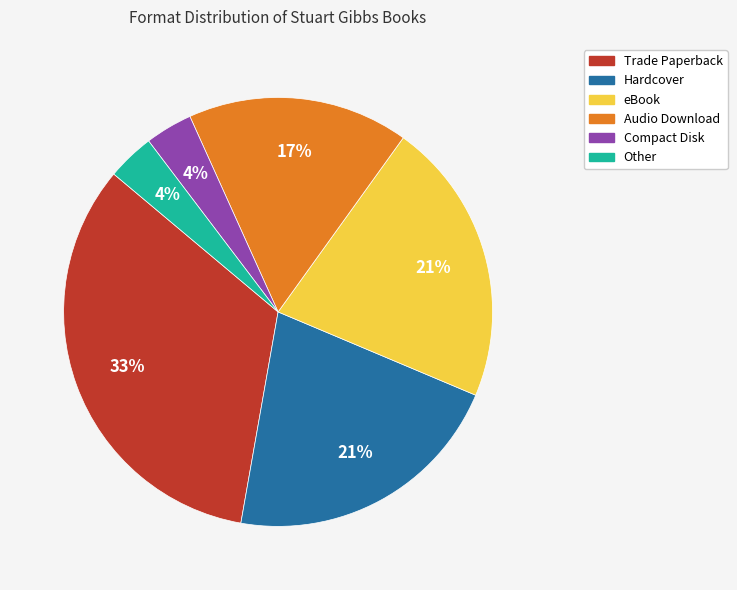

True or false: eBook accounts for 8% of the total.

False